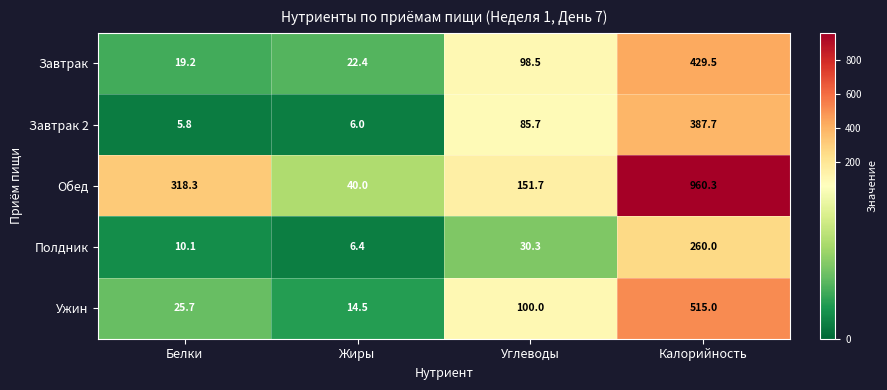

The value of Обед at Калорийность is 960.3. True or false?

True